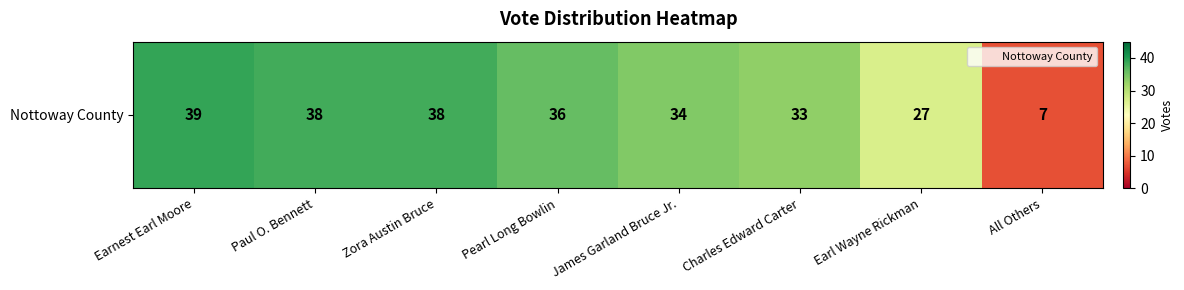

Reading left to right, list all the values displayed in this chart.

39	38	38	36	34	33	27	7